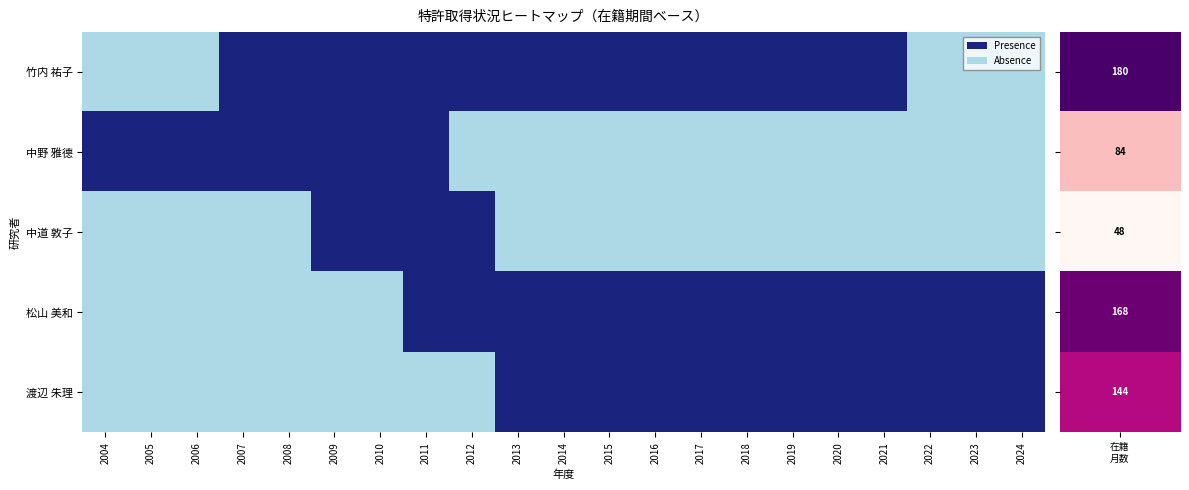

Reading right to left, transcribe all the data shown in this chart.

竹内 祐子: 2024=0	2023=0	2022=0	2021=1	2020=1	2019=1	2018=1	2017=1	2016=1	2015=1	2014=1	2013=1	2012=1	2011=1	2010=1	2009=1	2008=1	2007=1	2006=0	2005=0	2004=0
中野 雅德: 2024=0	2023=0	2022=0	2021=0	2020=0	2019=0	2018=0	2017=0	2016=0	2015=0	2014=0	2013=0	2012=0	2011=1	2010=1	2009=1	2008=1	2007=1	2006=1	2005=1	2004=1
中道 敦子: 2024=0	2023=0	2022=0	2021=0	2020=0	2019=0	2018=0	2017=0	2016=0	2015=0	2014=0	2013=0	2012=1	2011=1	2010=1	2009=1	2008=0	2007=0	2006=0	2005=0	2004=0
松山 美和: 2024=1	2023=1	2022=1	2021=1	2020=1	2019=1	2018=1	2017=1	2016=1	2015=1	2014=1	2013=1	2012=1	2011=1	2010=0	2009=0	2008=0	2007=0	2006=0	2005=0	2004=0
渡辺 朱理: 2024=1	2023=1	2022=1	2021=1	2020=1	2019=1	2018=1	2017=1	2016=1	2015=1	2014=1	2013=1	2012=0	2011=0	2010=0	2009=0	2008=0	2007=0	2006=0	2005=0	2004=0